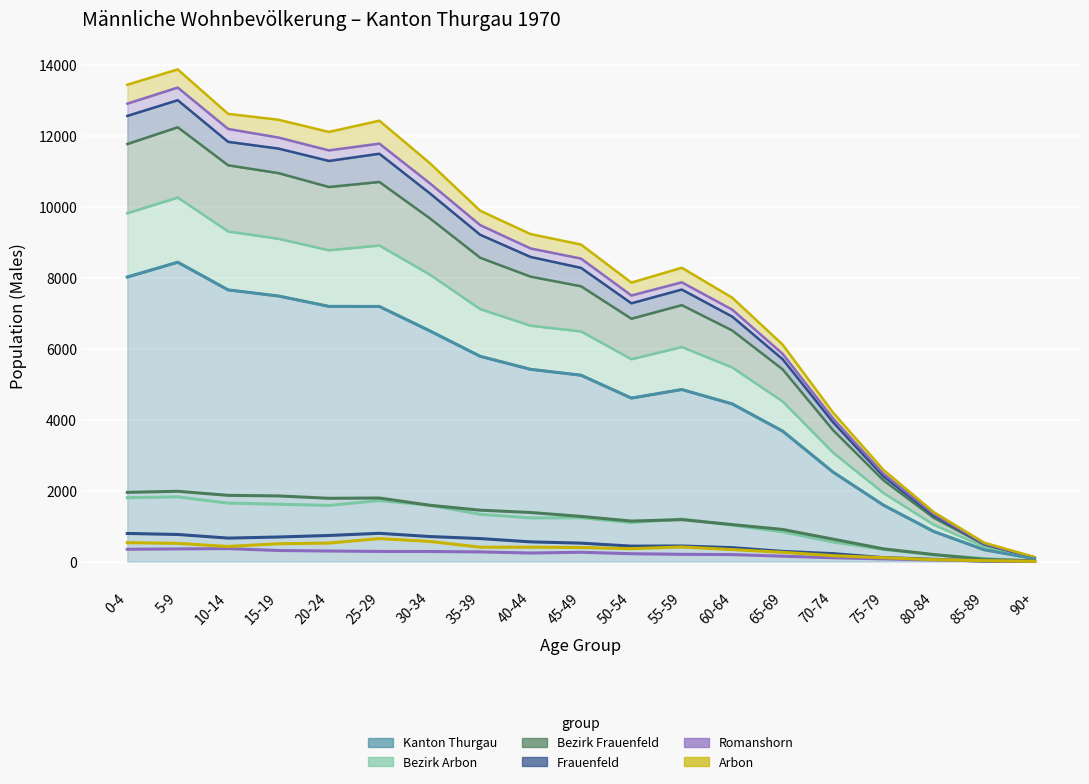

What is the highest value of the Bezirk Arbon series?

1824